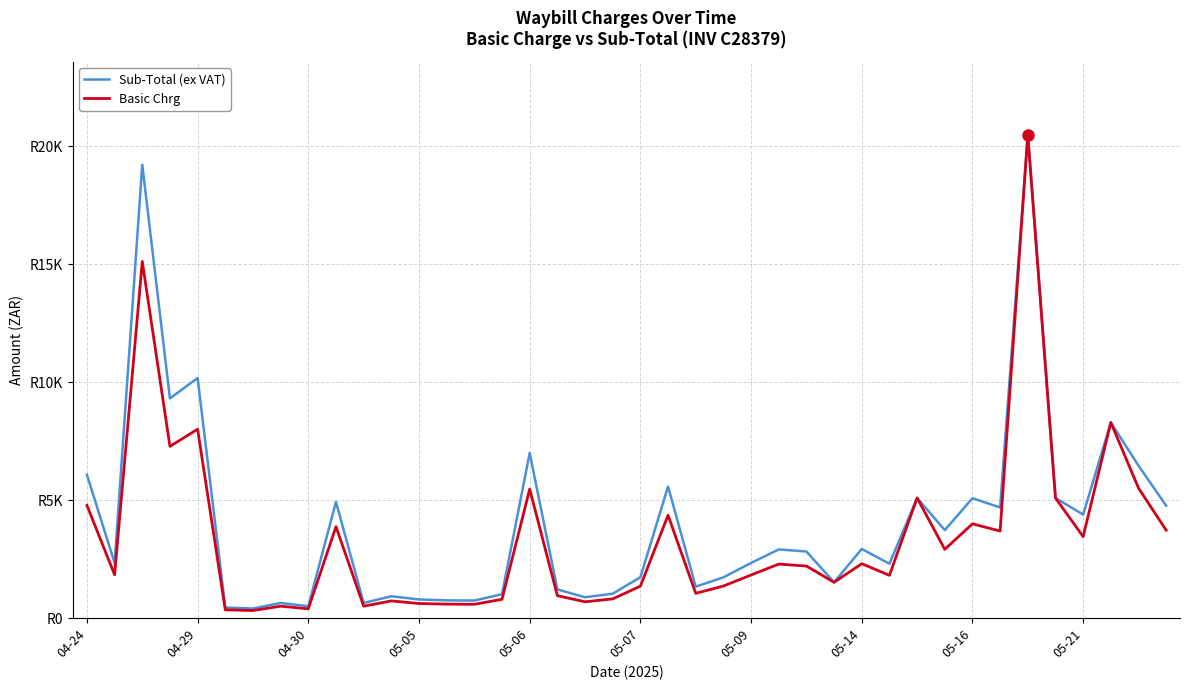

Is this an area chart (filled region under the line)?

No